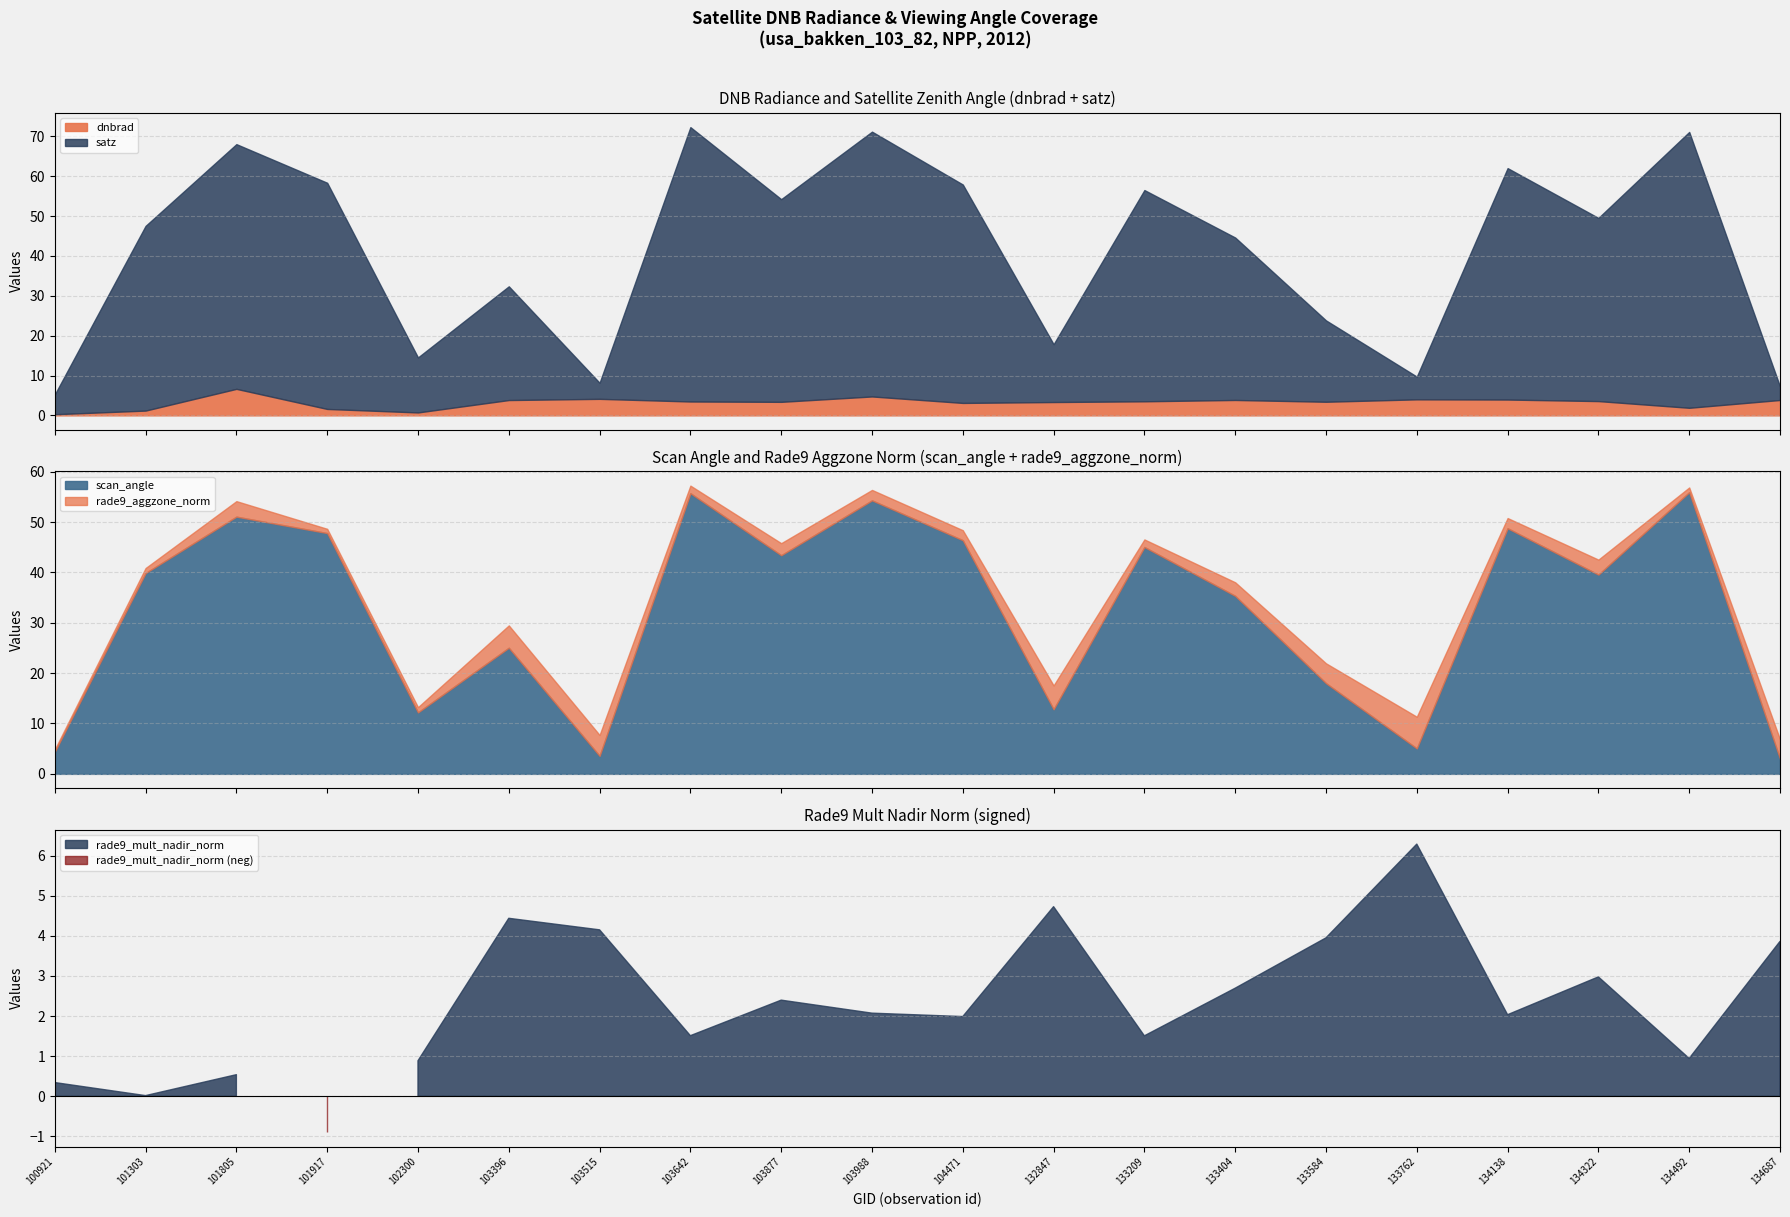

Where do scan_angle and rade9_mult_nadir_norm first cross each other?

103396 and 103515